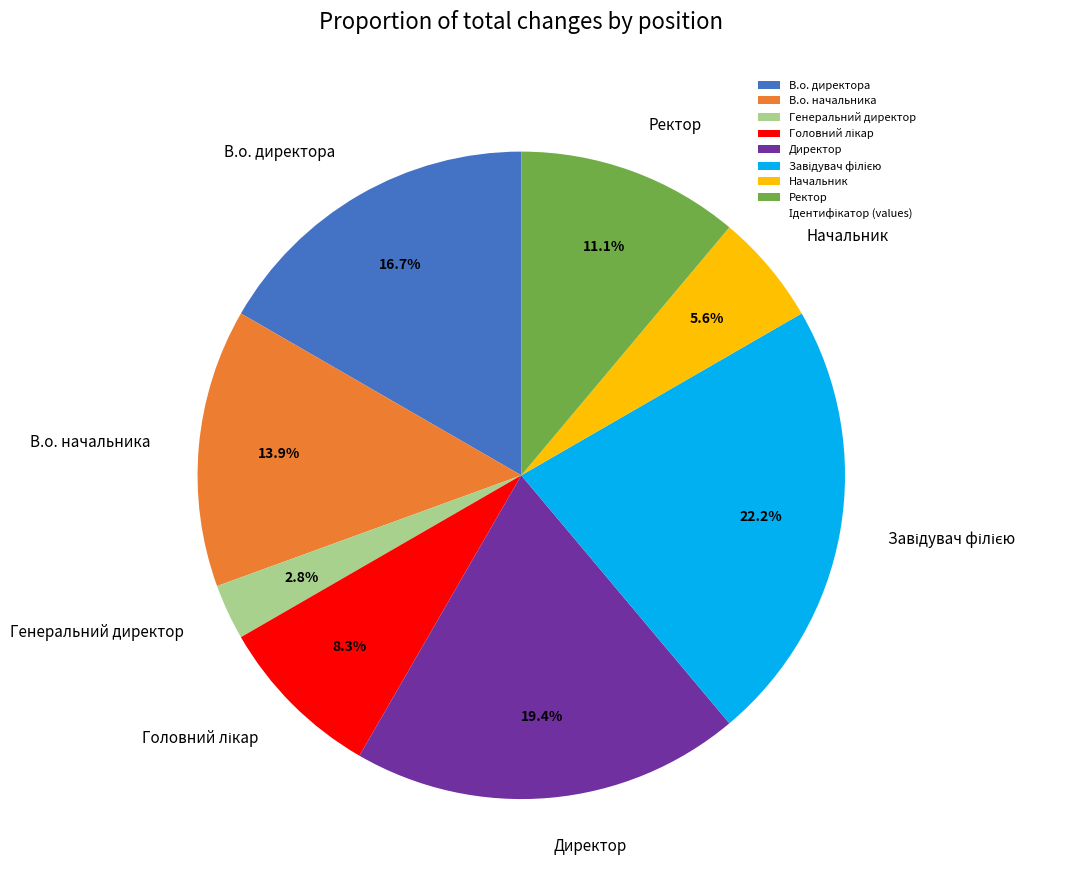

Which has a higher value, В.о. начальника or Генеральний директор?

В.о. начальника